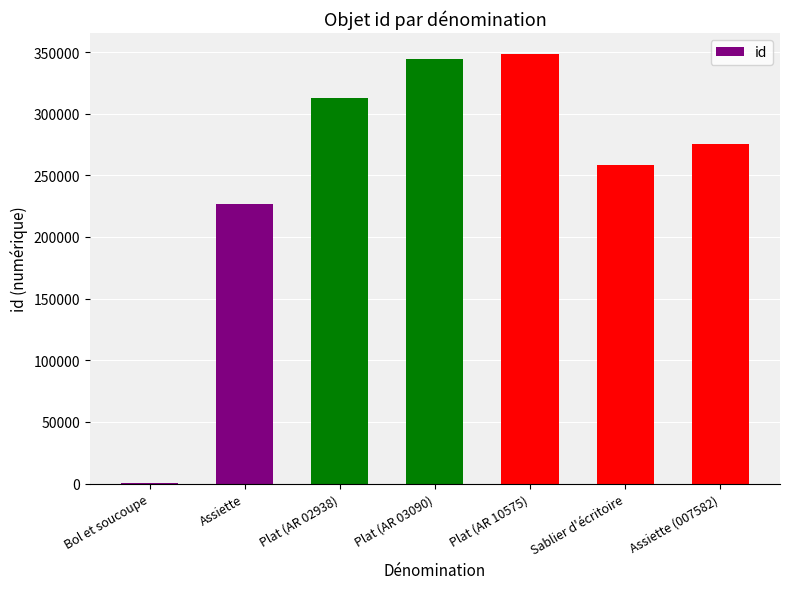

At which label is the value closest to 174145?

Assiette